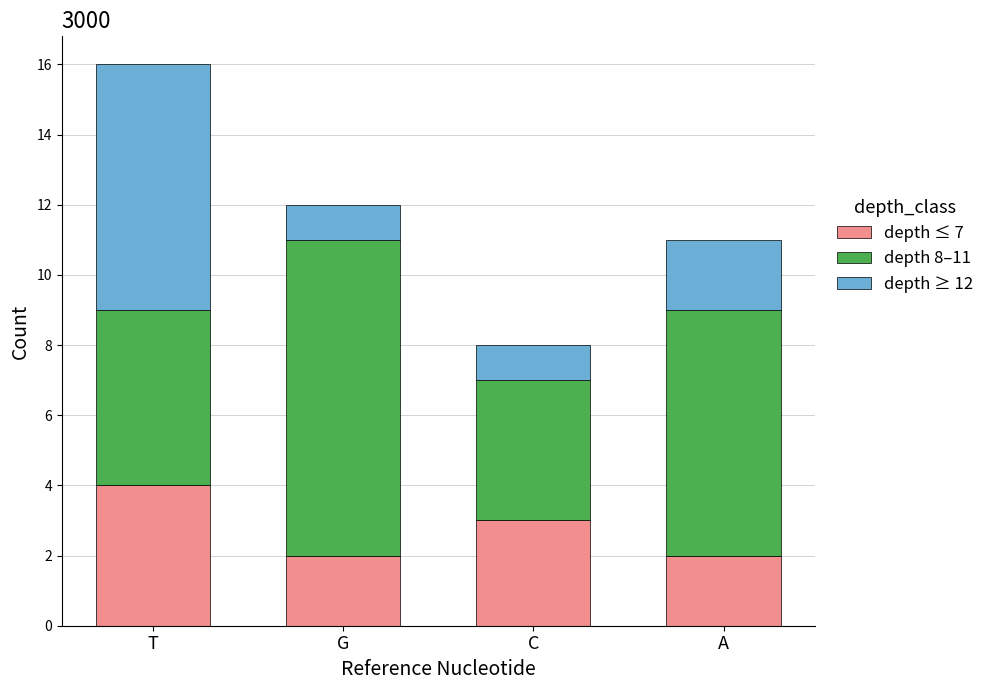

The depth ≤ 7 series shows 4 at T. True or false?

True